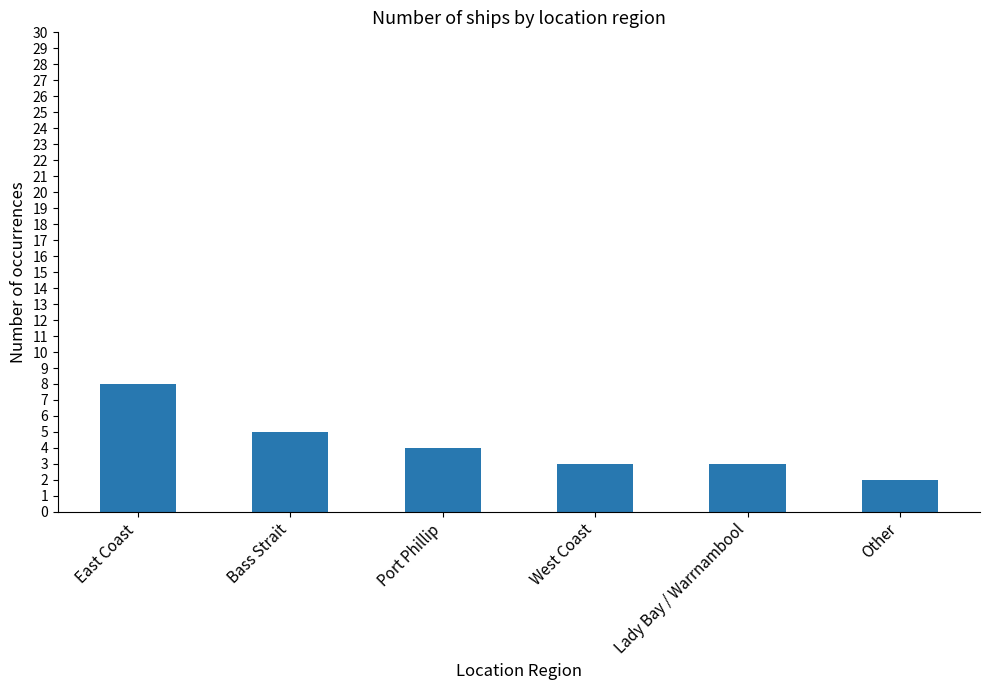

Reading left to right, list all the values displayed in this chart.

East Coast=8	Bass Strait=5	Port Phillip=4	West Coast=3	Lady Bay / Warrnambool=3	Other=2